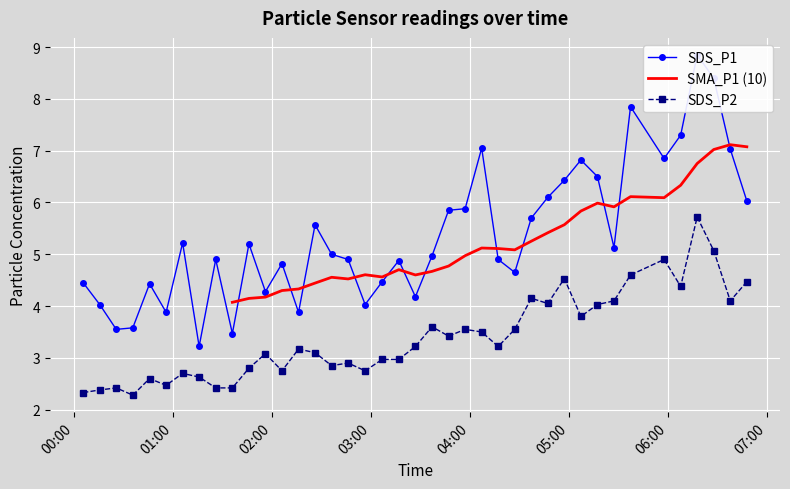

What is the smallest value displayed?

2.3